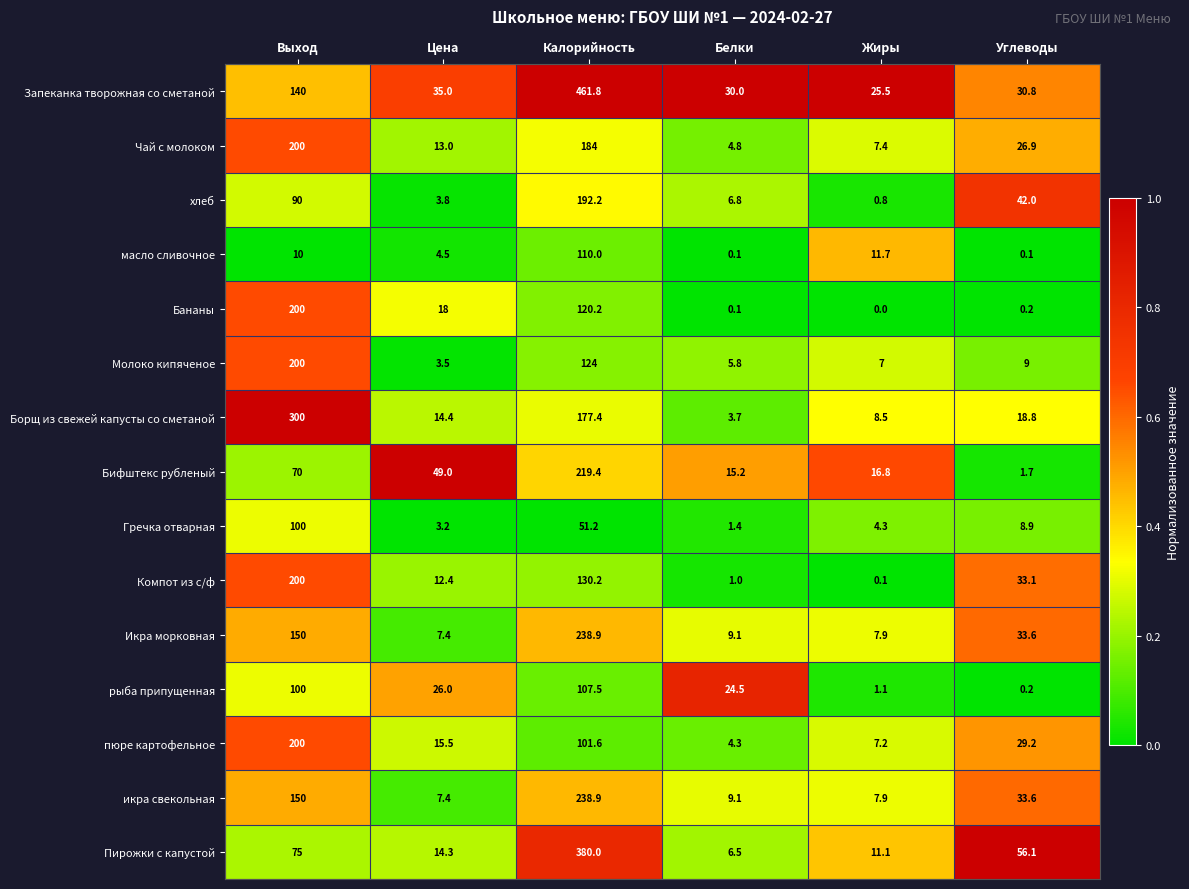

Rank the categories by Запеканка творожная со сметаной value from highest to lowest.

Калорийность, Выход, Цена, Углеводы, Белки, Жиры